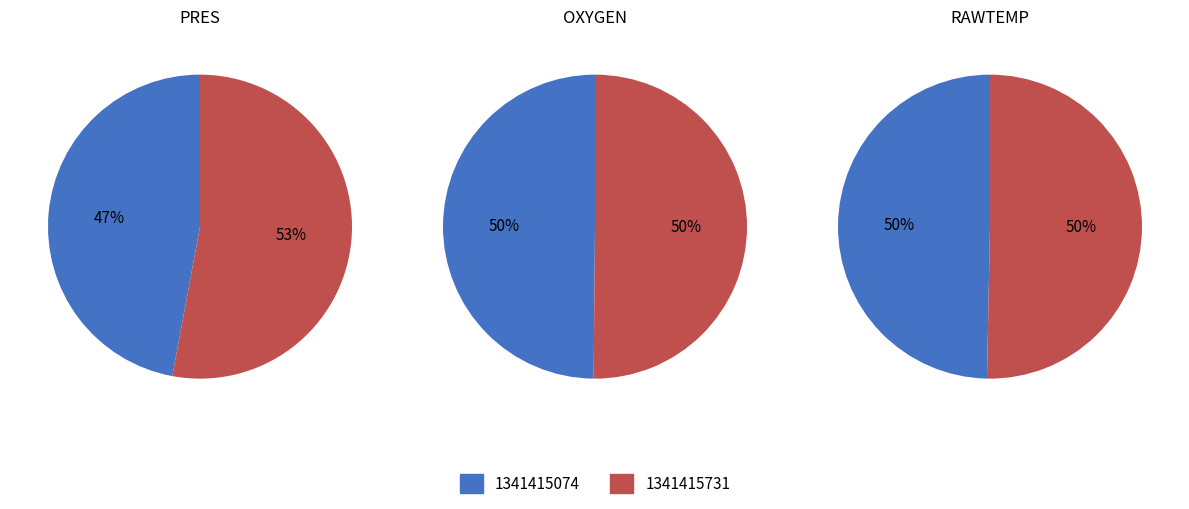

Rank the series by their average value, from lowest to highest.

PRES, OXYGEN, RAWTEMP